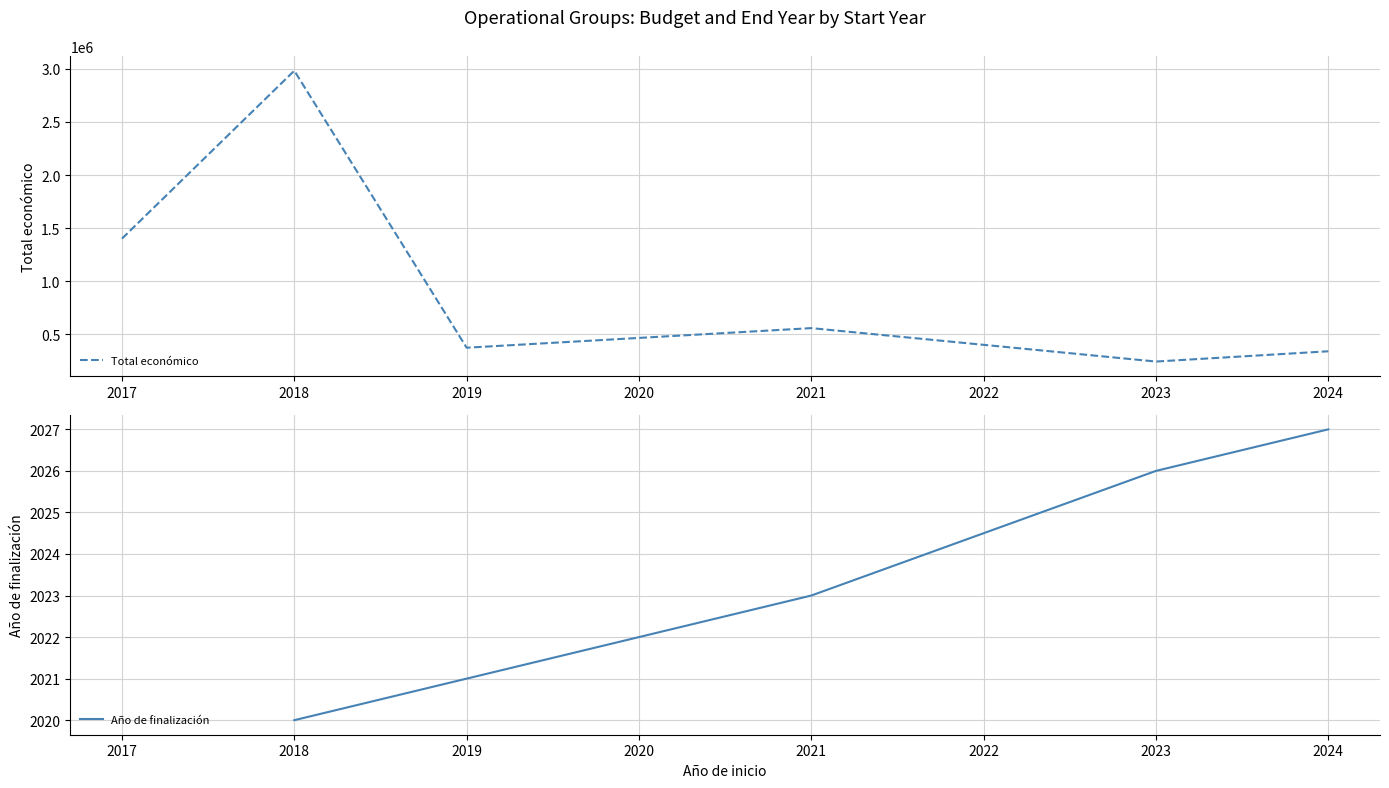

What value does the Total económico series have at 2018?

2982488.8